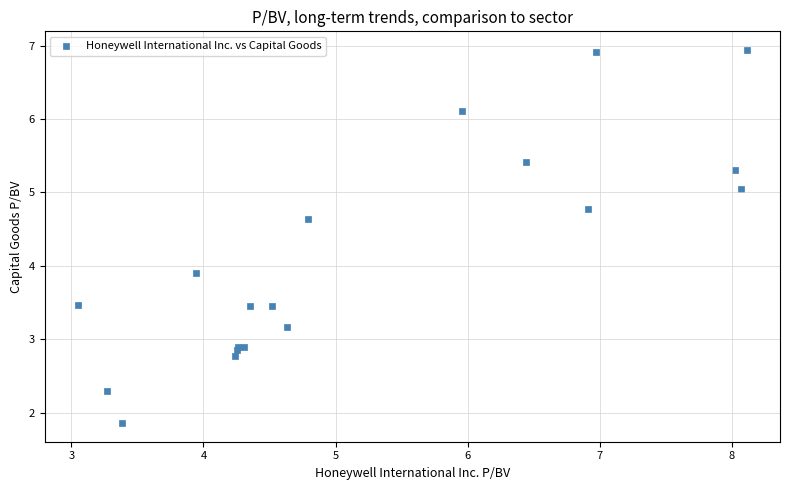

What Y value in the scatter plot is closest to 4?

3.9